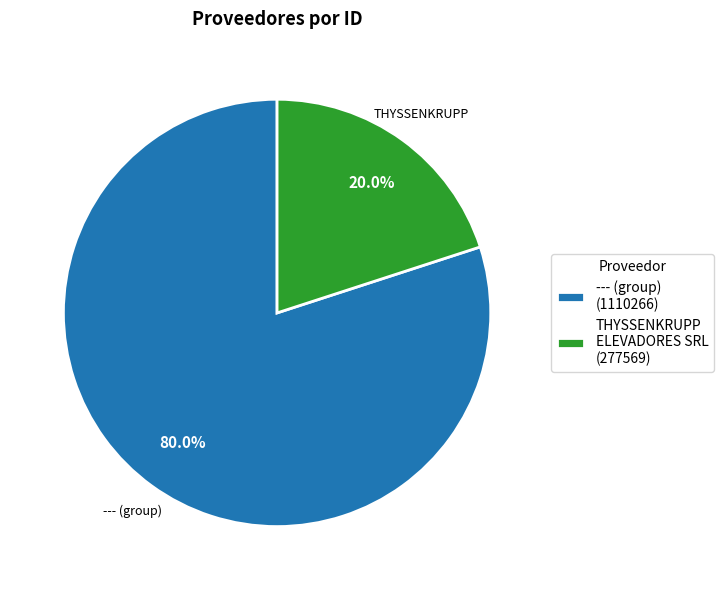

To the nearest percent, what is the average slice percentage?

50%